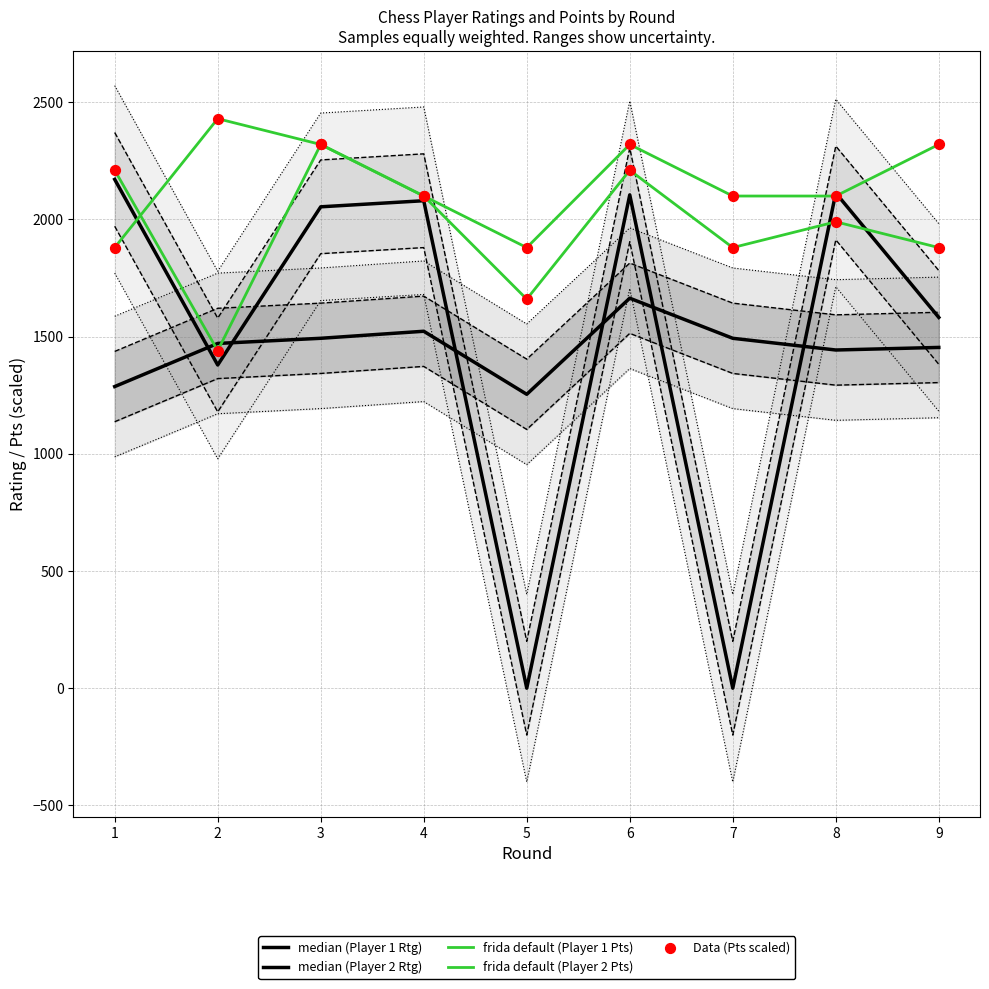

Which series reaches the maximum Y coordinate?

frida default (Player 1 Pts)